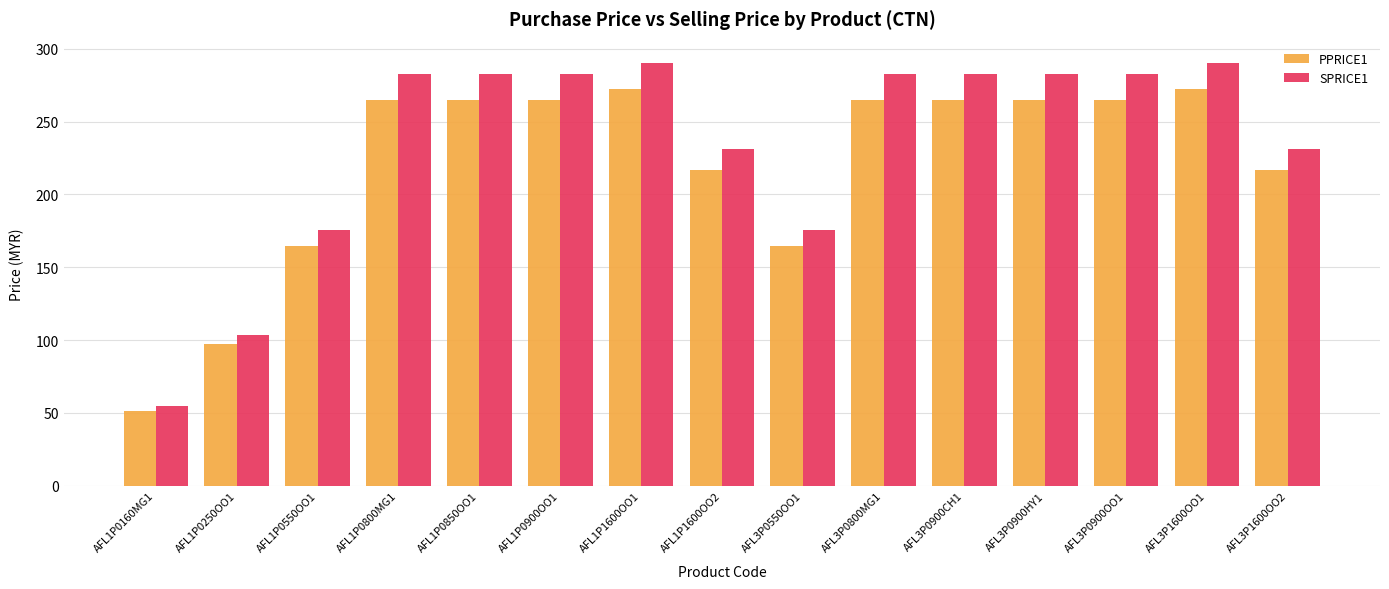

At which label does PPRICE1 first exceed 264?

AFL1P0800MG1